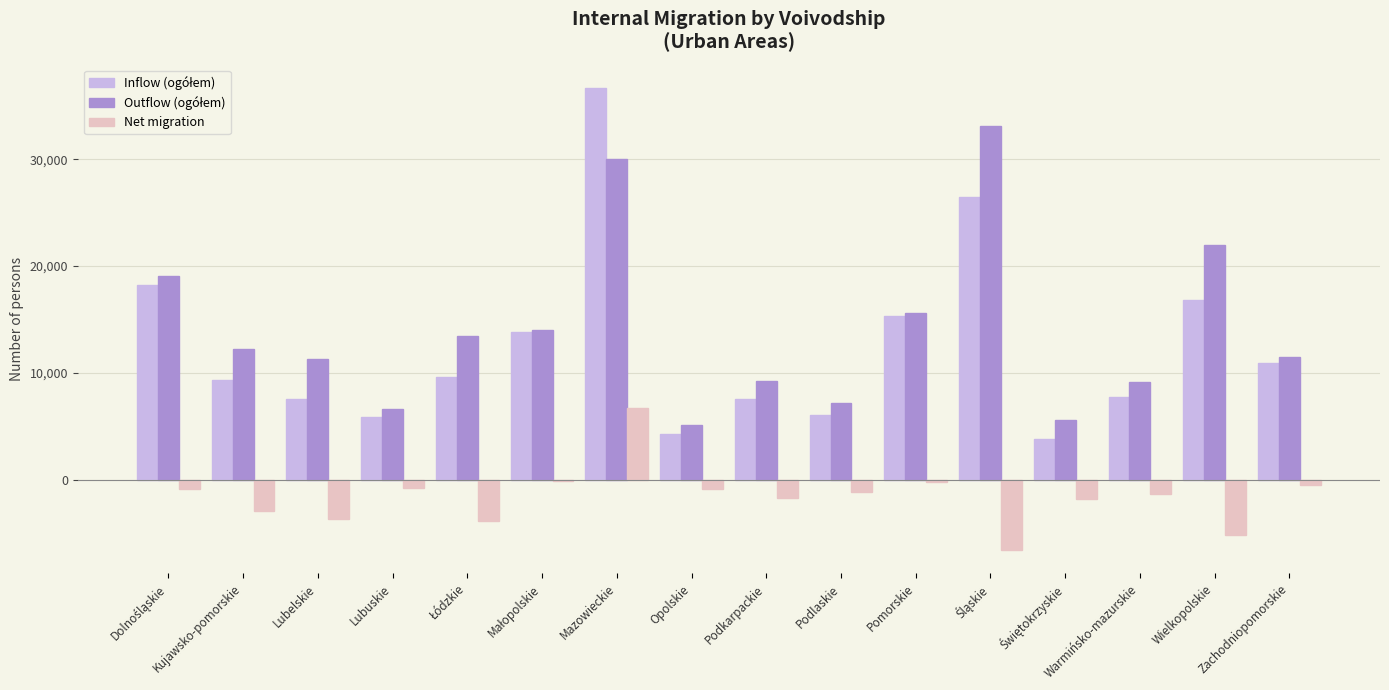

What is the sum of all Net migration values?

-25005